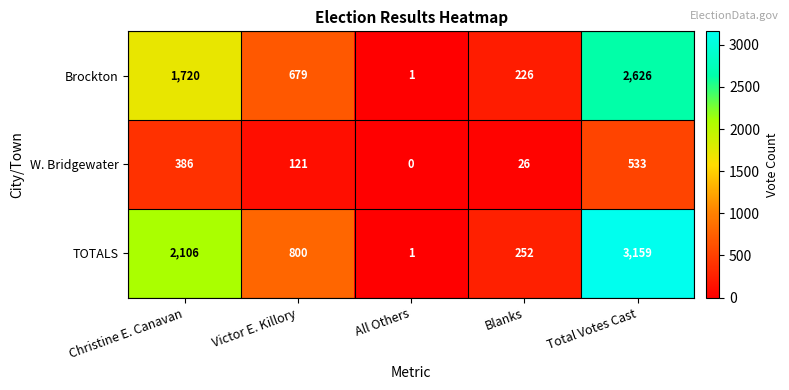

At how many categories does at least one series exceed 1839?

2